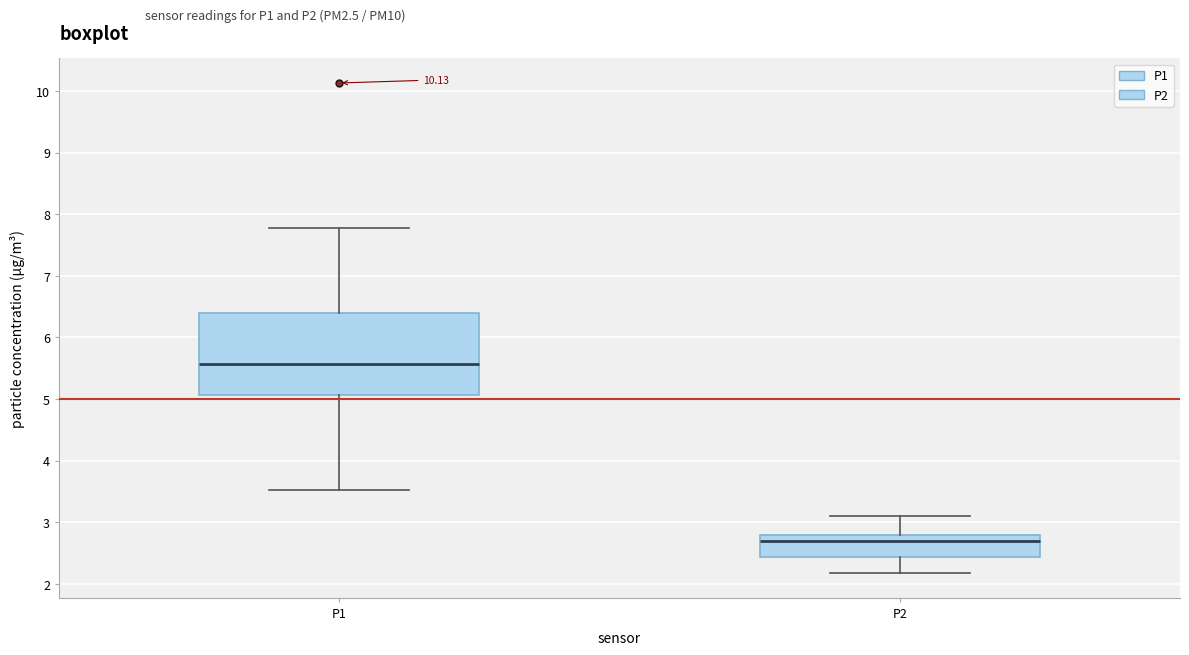

Which box's median line is the highest?

P1